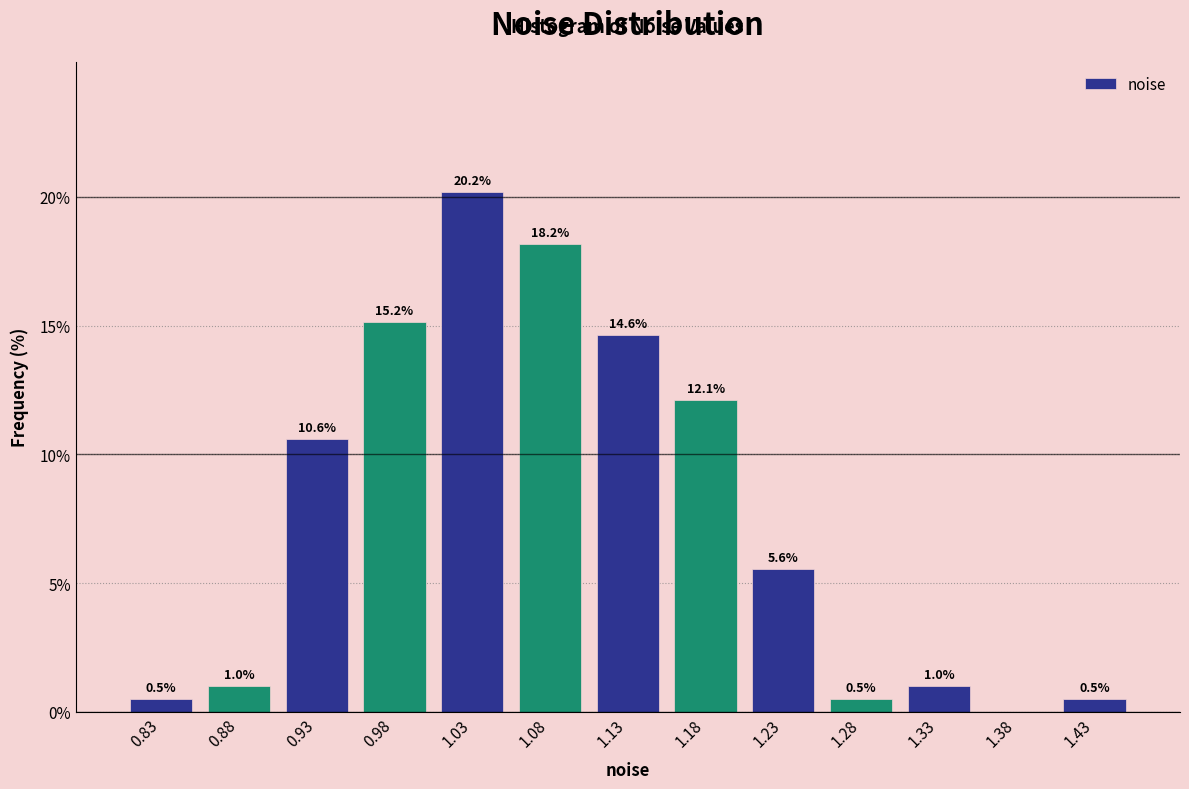

Which range on the x-axis has the tallest bar?

1.00 to 1.05